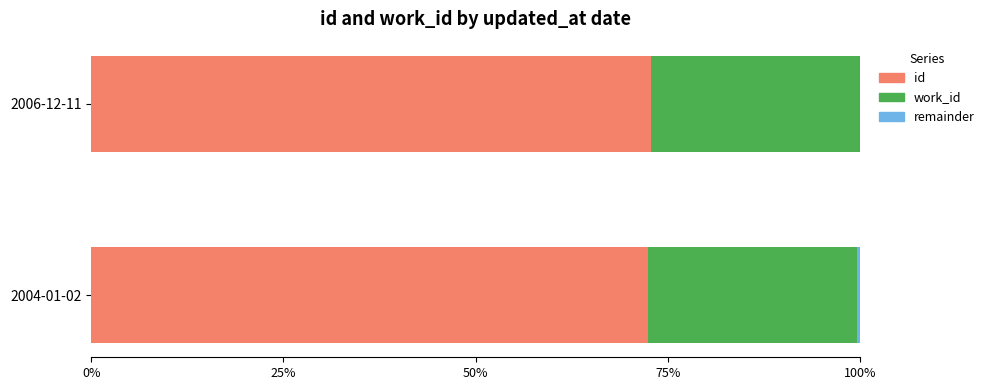

How many distinct data groups are displayed?

3